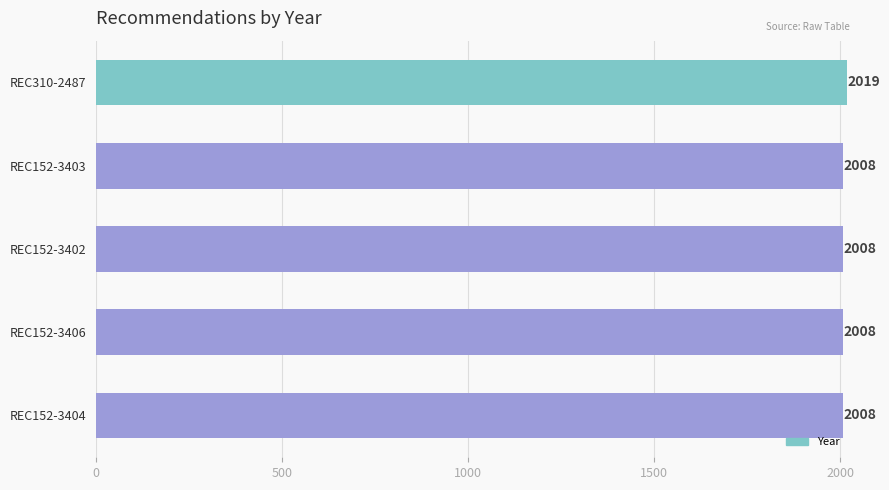

What is the greatest value displayed?

2019